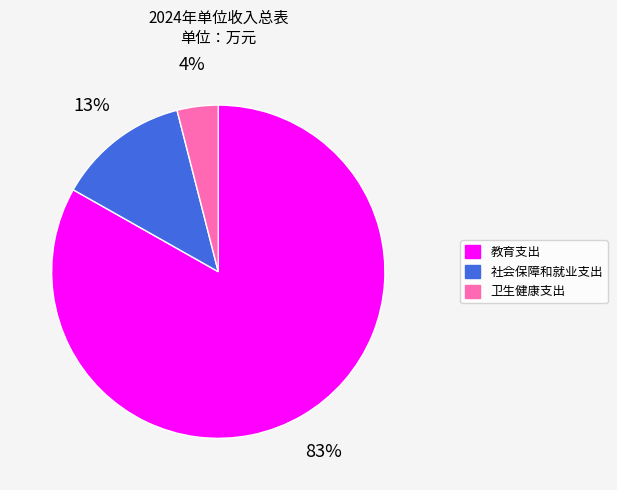

Rank the categories by value from lowest to highest.

卫生健康支出, 社会保障和就业支出, 教育支出